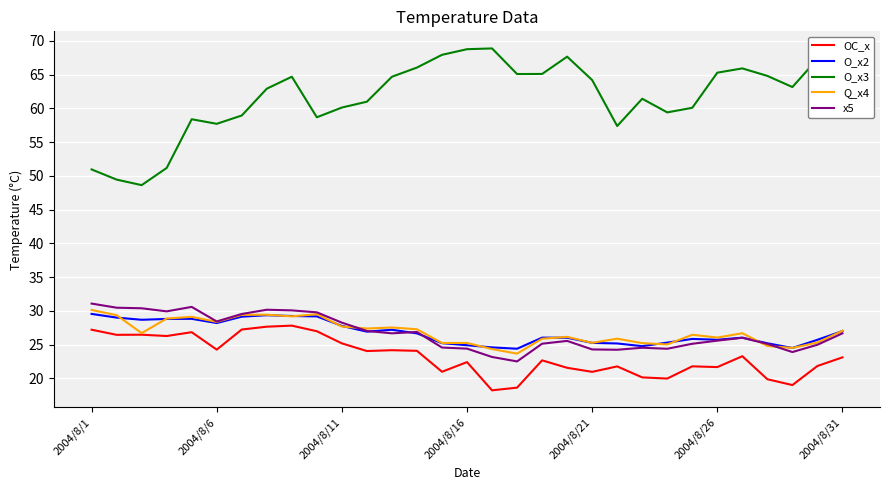

True or false: O_x3 and O_x2 cross at least once.

False